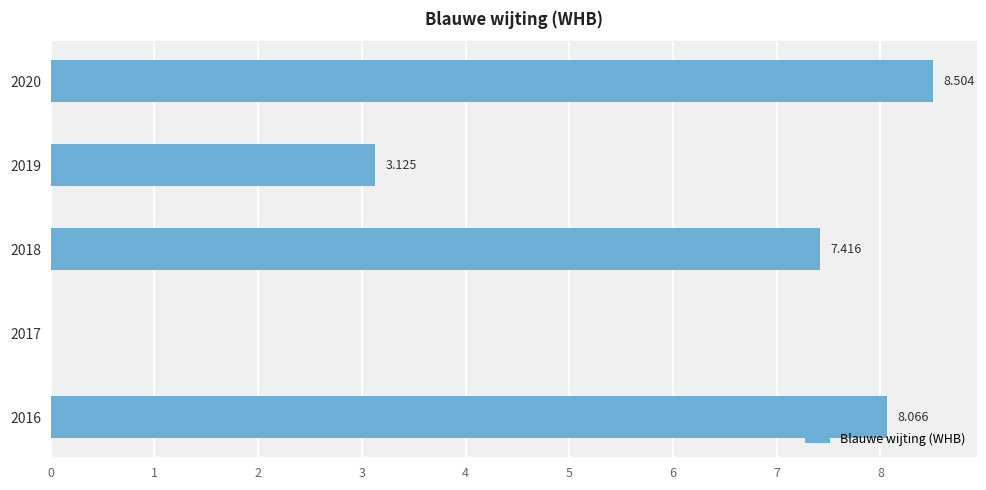

What is the maximum value shown in the chart?

8.5